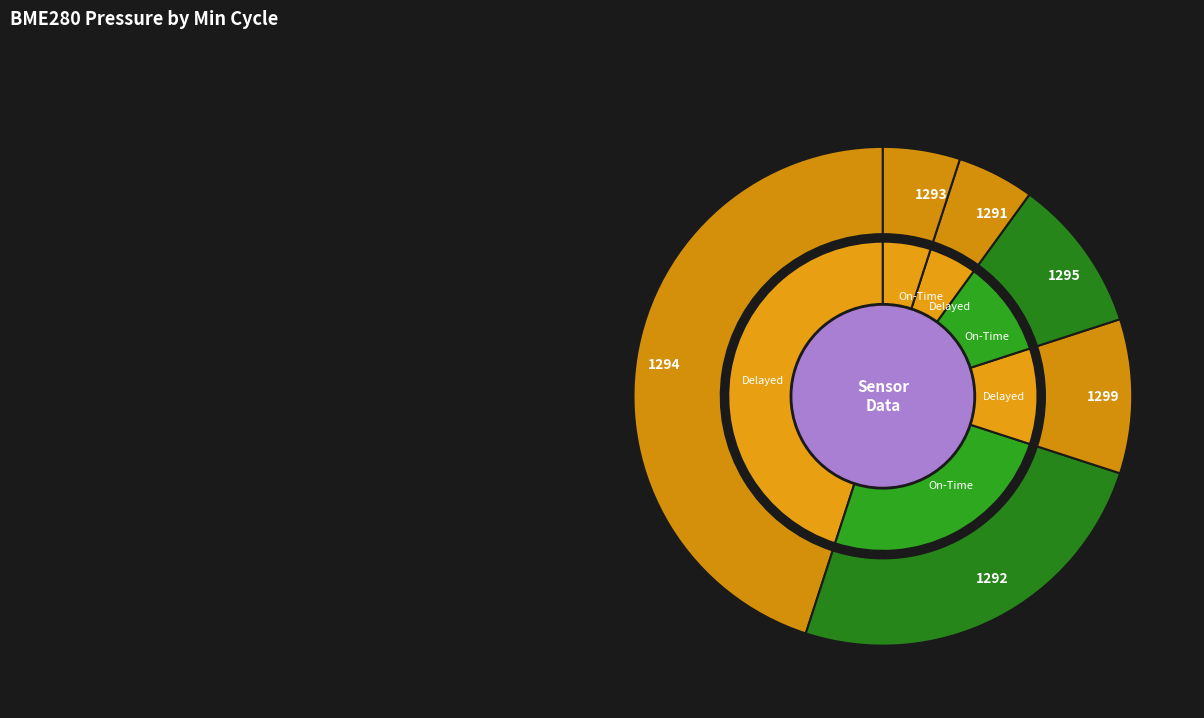

Does any single category account for the majority?

No